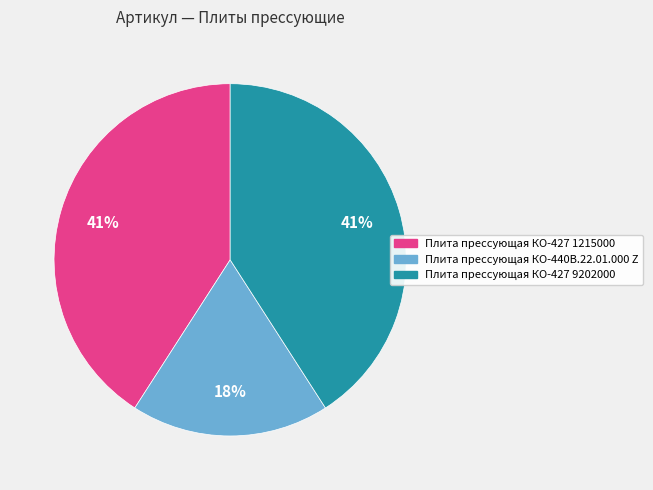

Is the sum of Плита прессующая КО-427 1215000 and Плита прессующая КО-440В.22.01.000 Z greater than half?

Yes